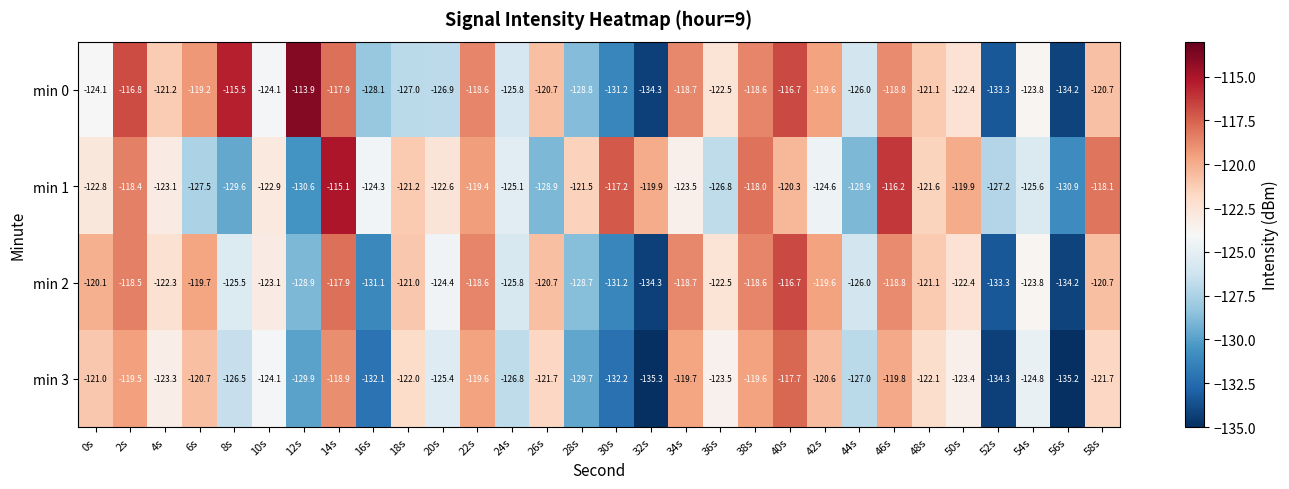

What is the maximum value for min 0?

-113.9